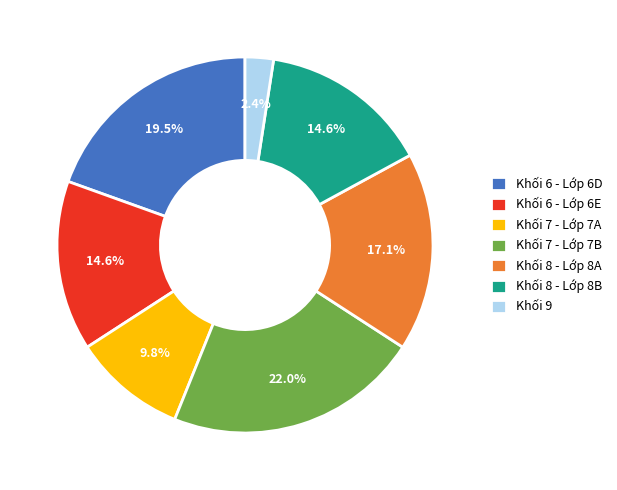

To the nearest percent, what is the difference between the largest and smallest slice percentages?

20%